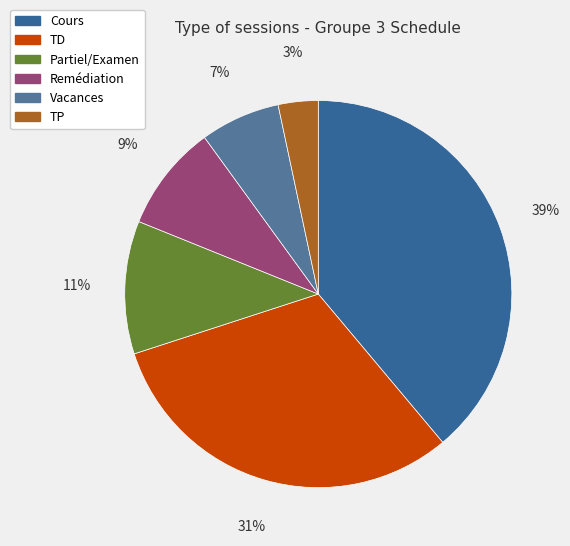

What percentage is the Vacances slice, to the nearest percent?

7%